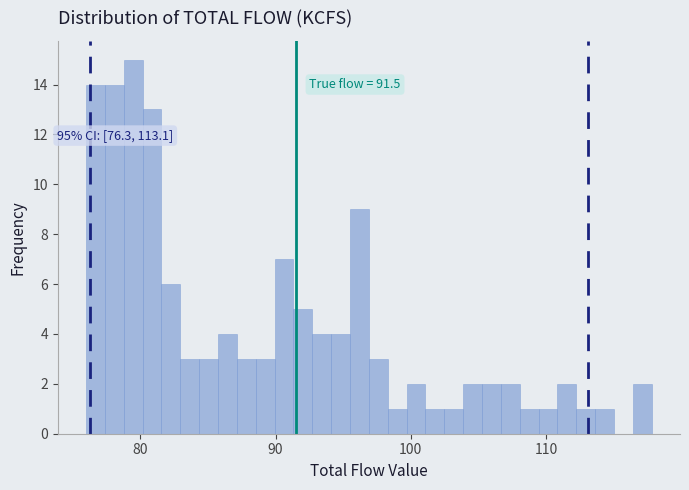

Read against the x-axis, roughly where is the centre of the tallest bar?

79